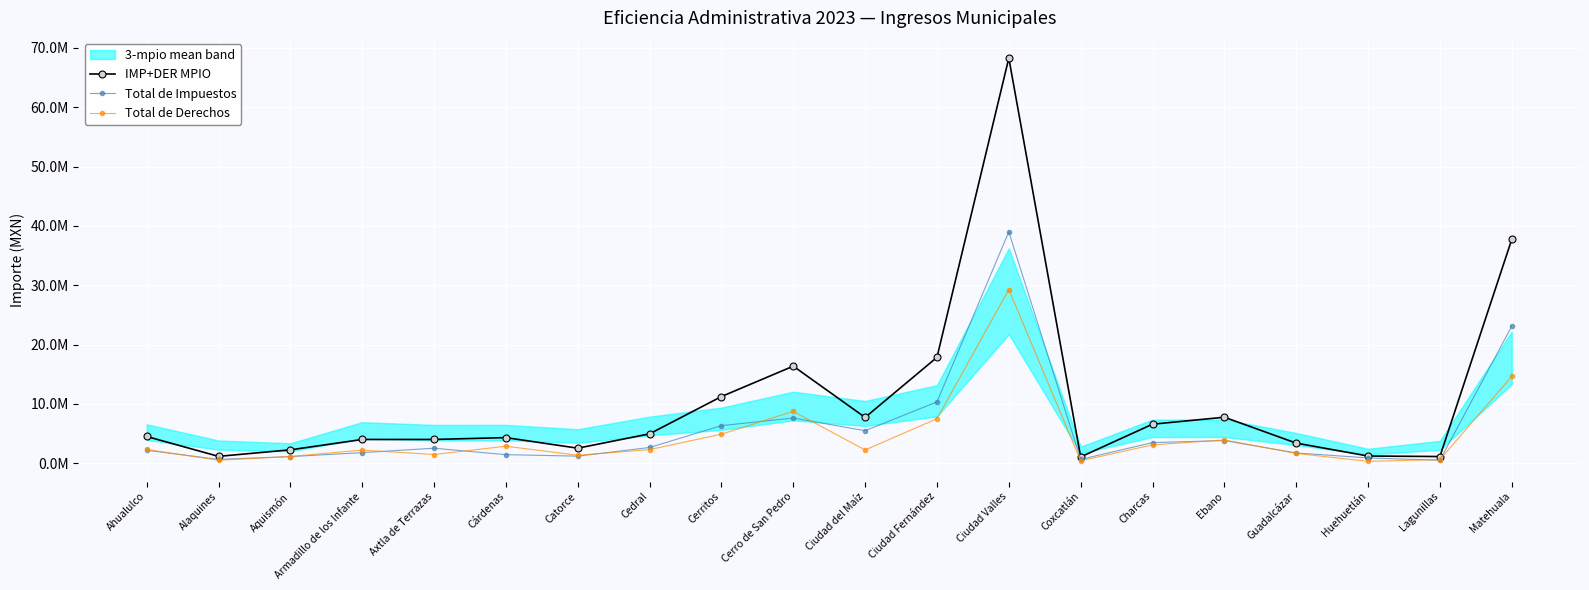

Where is the first local maximum for Total de Impuestos?

Axtla de Terrazas